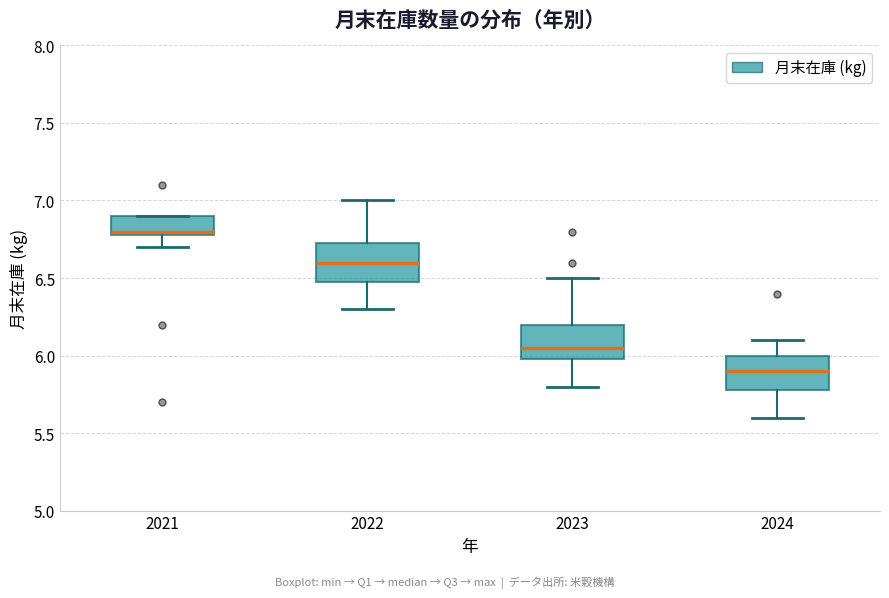

Where is the lower edge of the box at x = 2021 on the y-axis? The values are not printed on the chart, so give them approximately, as read against the axis.

6.80